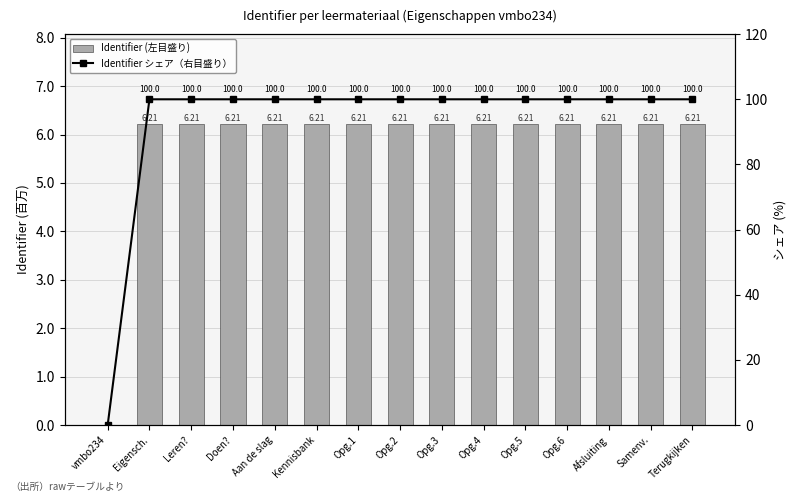

What is the highest value of the Identifier シェア（右目盛り） series?

100.0